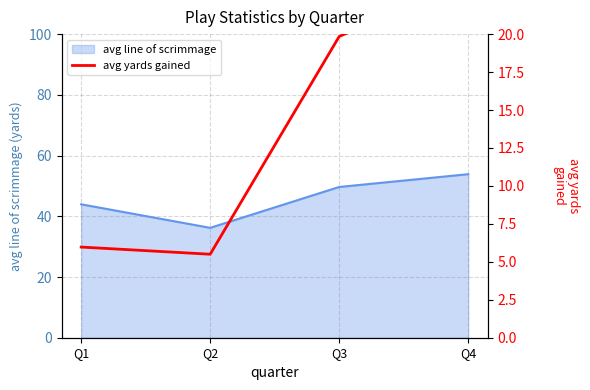

Where does the data first go above 19?

Q3